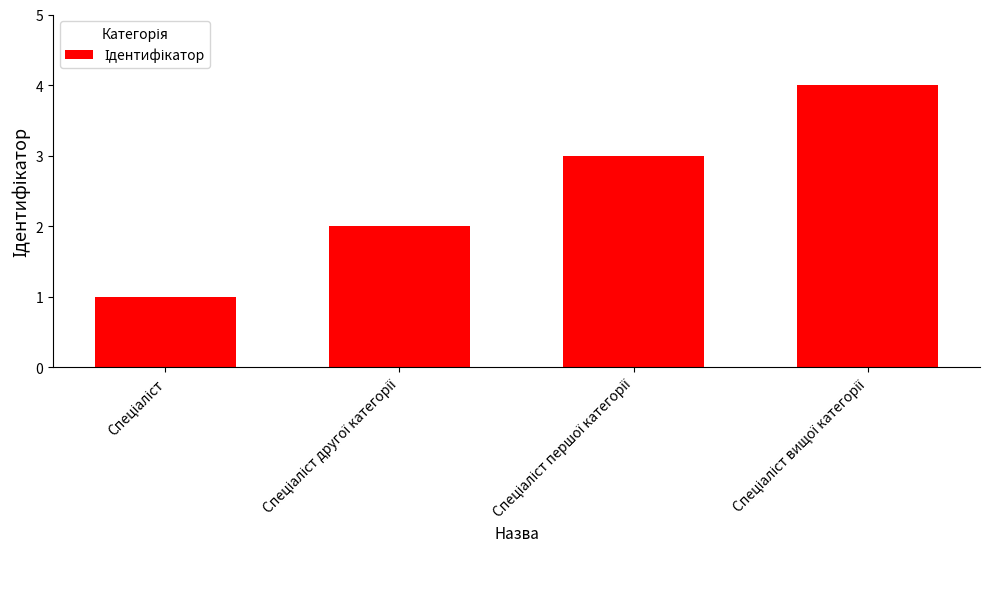

Are the bars grouped side by side (vs. stacked)?

No